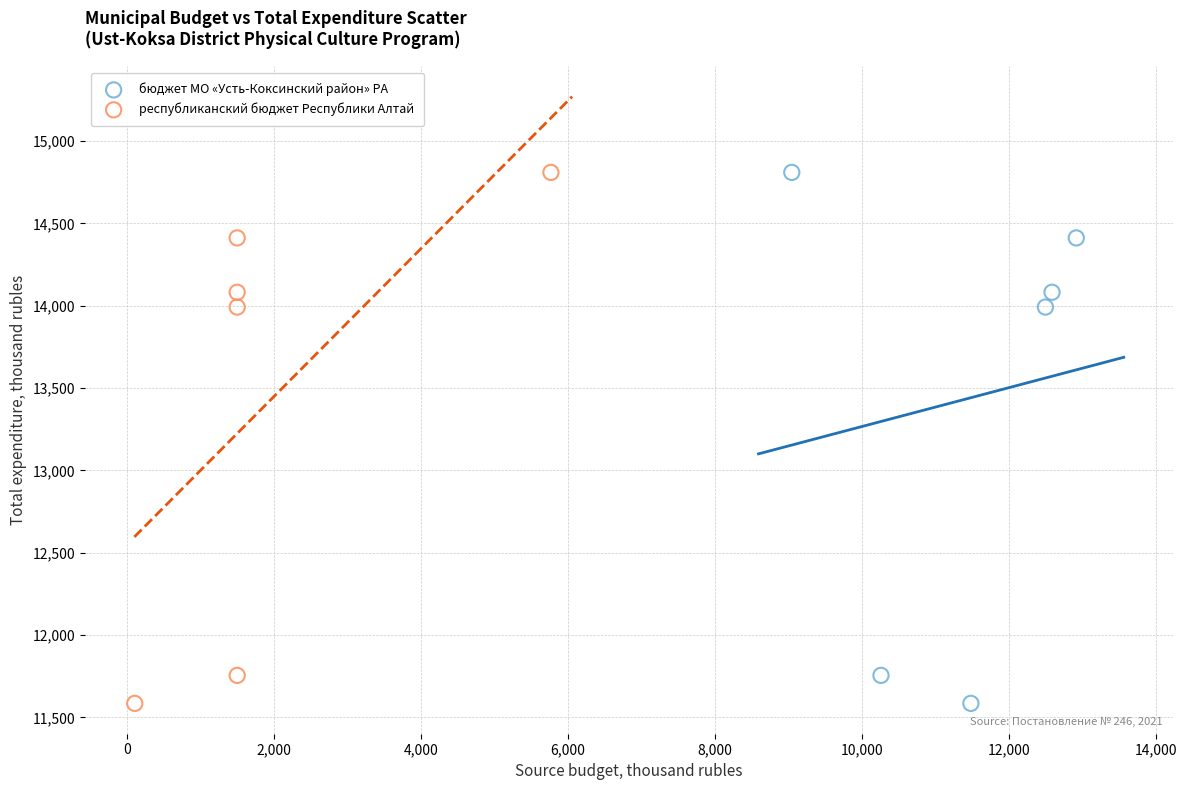

What are all the series names shown in the legend?

бюджет МО «Усть-Коксинский район» РА, республиканский бюджет Республики Алтай